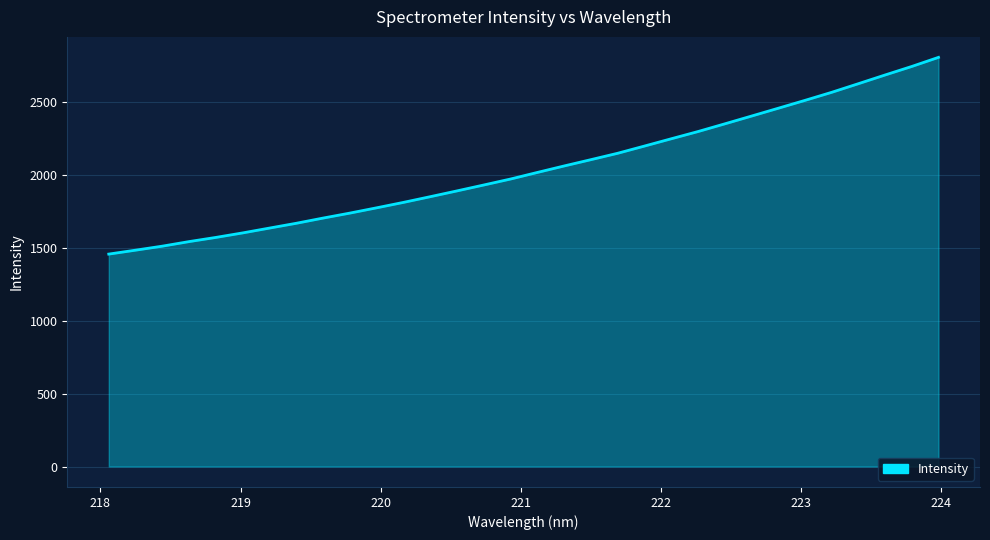

What is the greatest value displayed?

2804.7